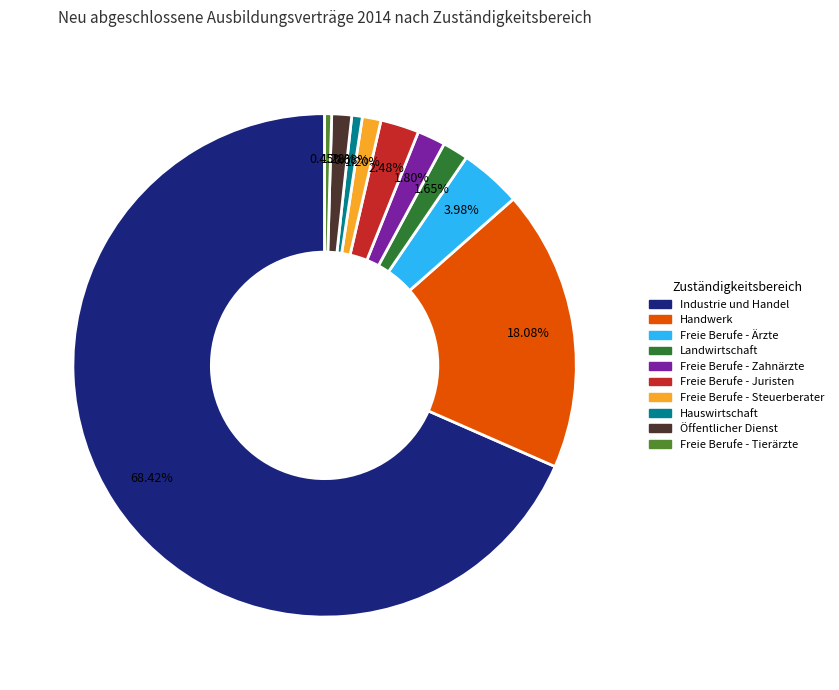

What is the ratio of the value at Handwerk to the value at Freie Berufe - Steuerberater?

15.1